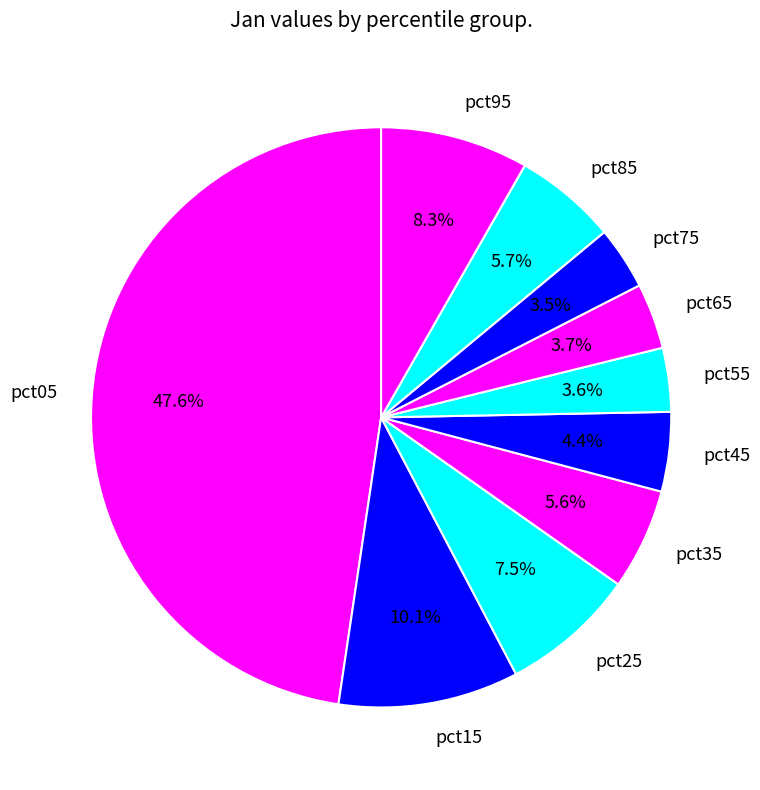

What is the ratio of the value at pct95 to the value at pct05?

0.2